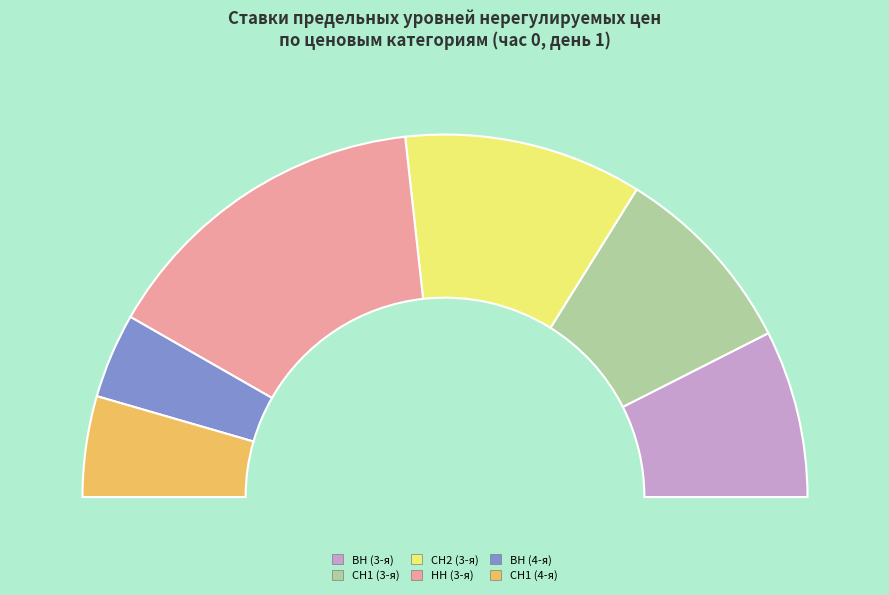

What is the ratio of the value at НН (3-я) to the value at СН2 (3-я)?

1.4